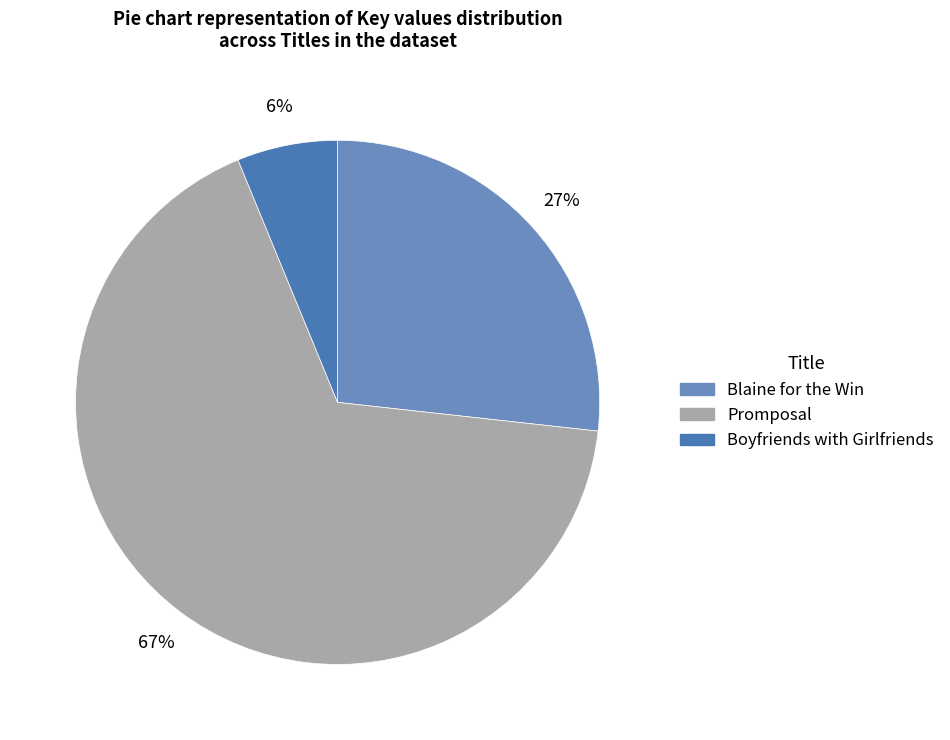

The Blaine for the Win slice represents 27% of the pie. True or false?

True